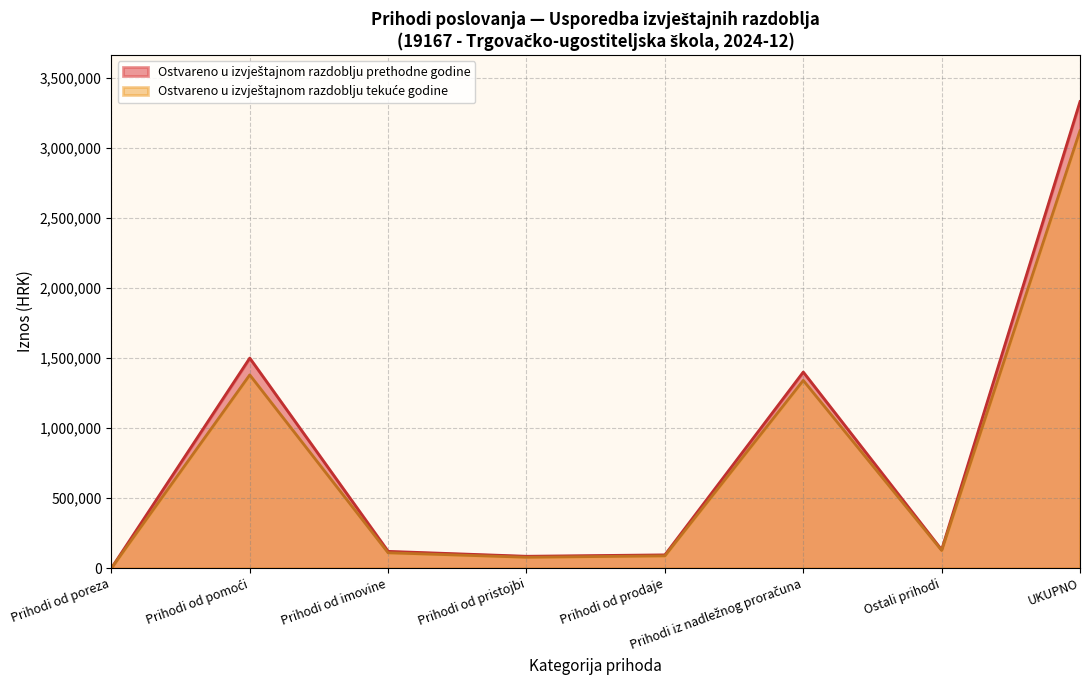

At which category is the sum across all series the highest?

UKUPNO